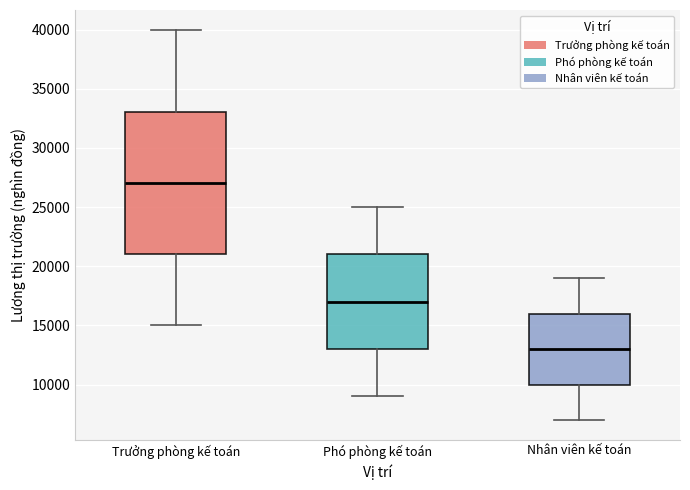

Which box is the tallest, from its lower edge to its upper edge?

Trưởng phòng kế toán